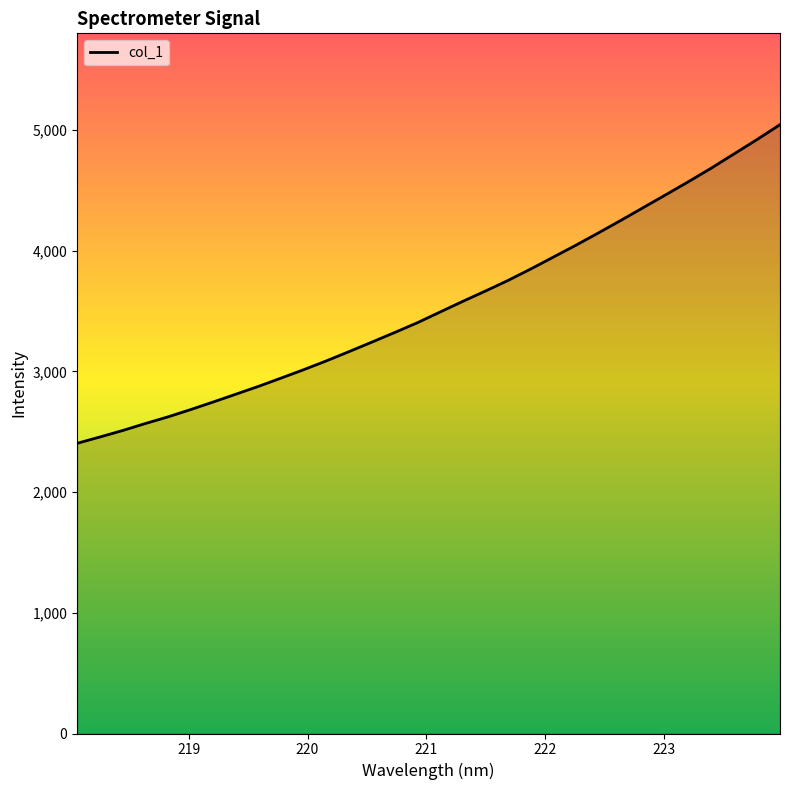

What is the minimum value shown in the chart?

2404.0